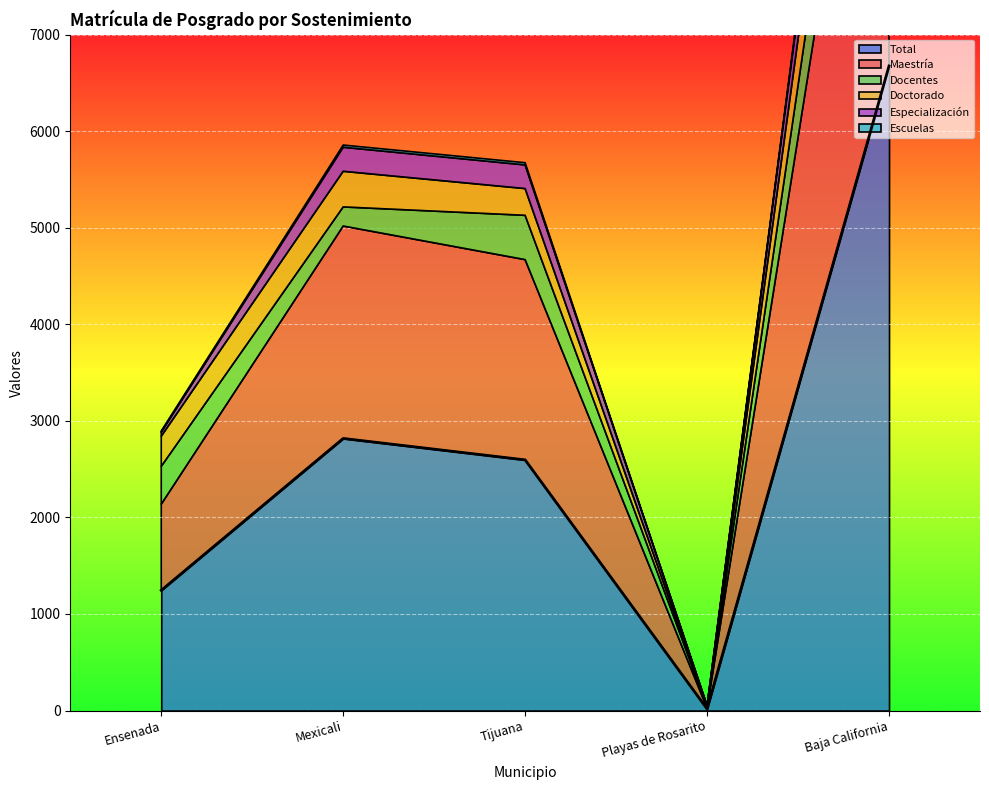

Where is Total nearest to the value 3346?

Mexicali